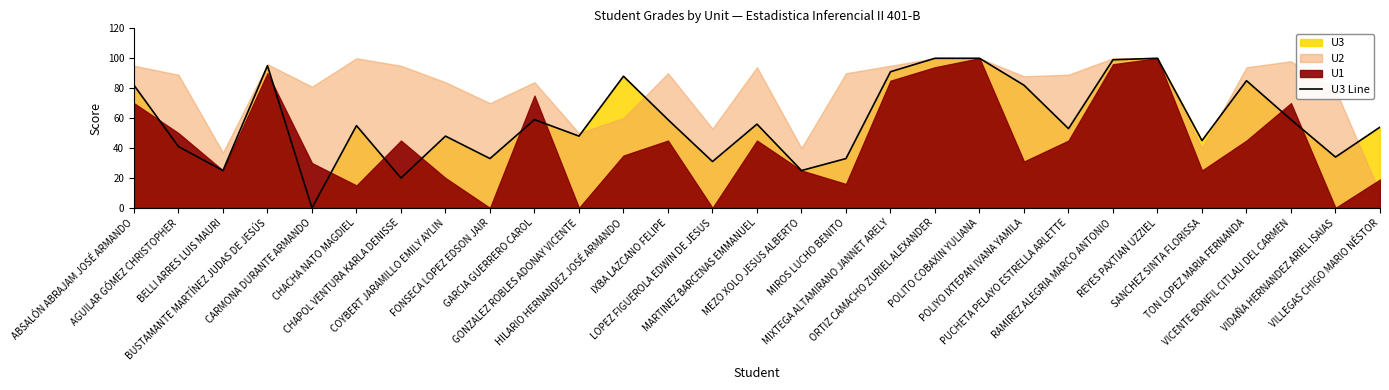

What value does the data have at VILLEGAS CHIGO MARIO NÉSTOR, to the nearest 5?

55